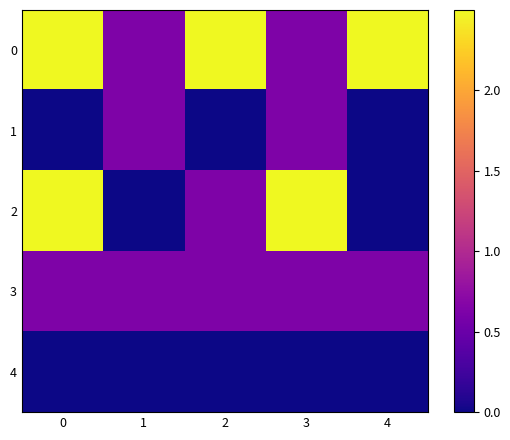

Count the number of categories in the chart.

5